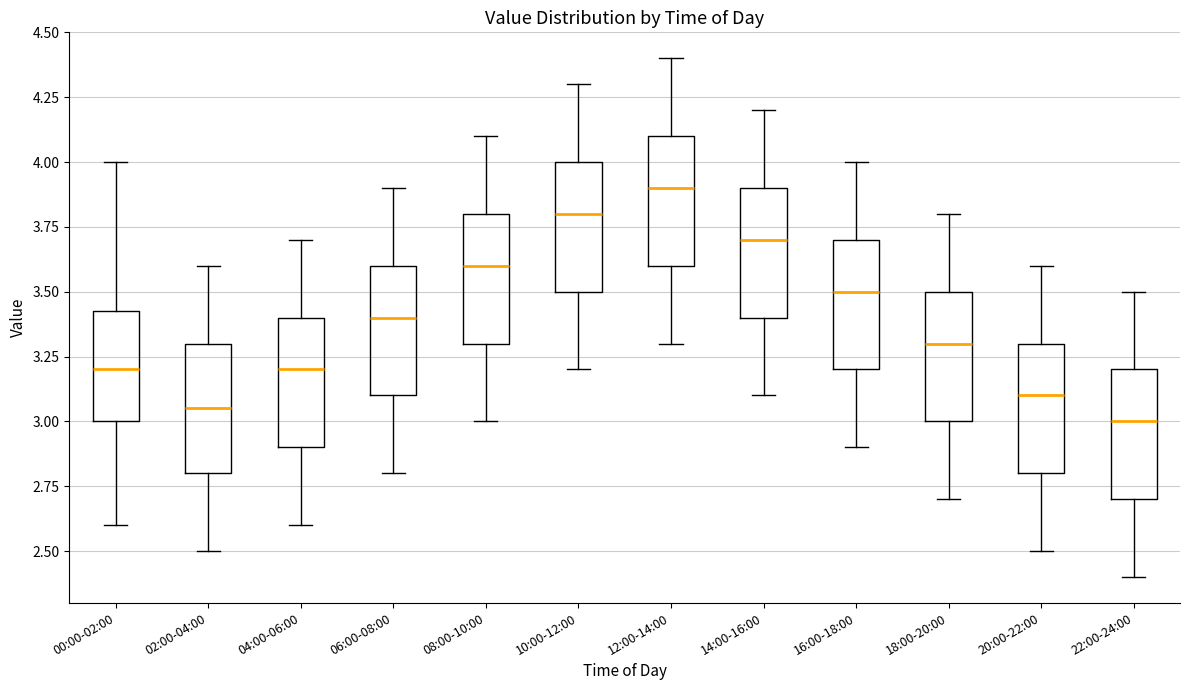

Which box has the highest median line?

12:00-14:00